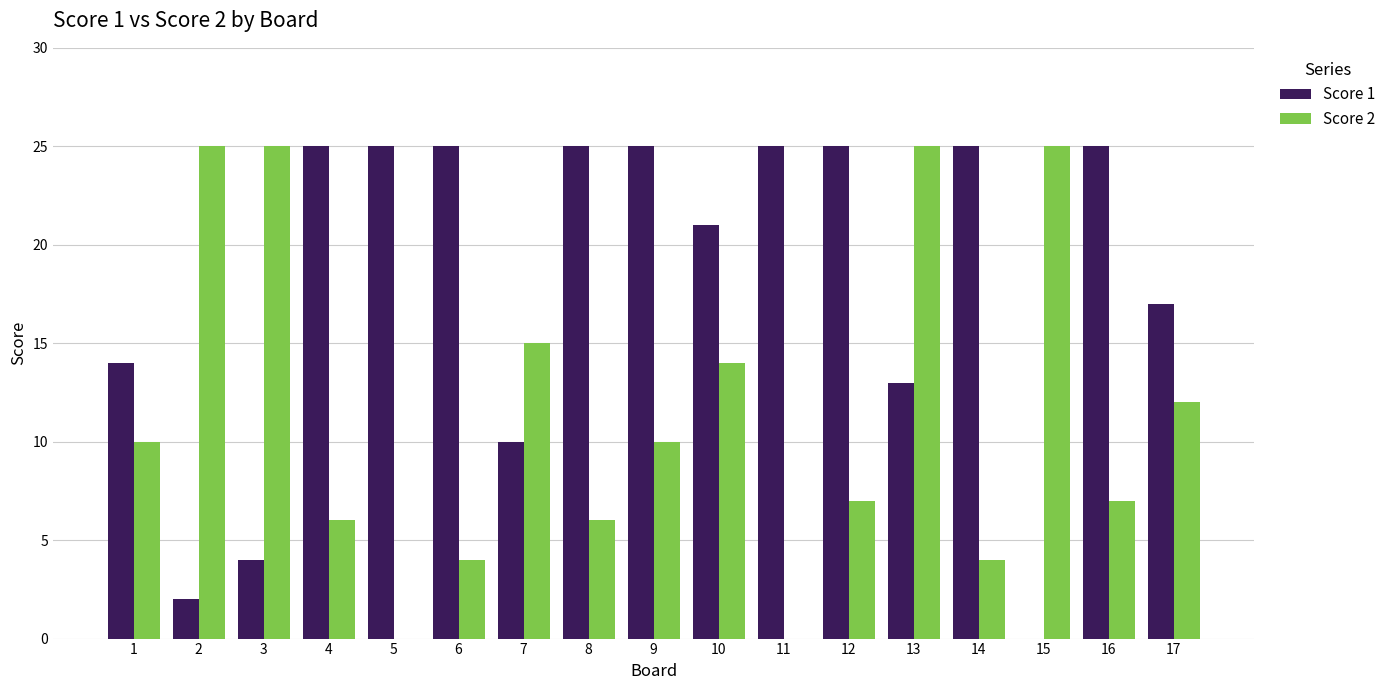

What value does the Score 2 series have at 4, to the nearest 10?

10